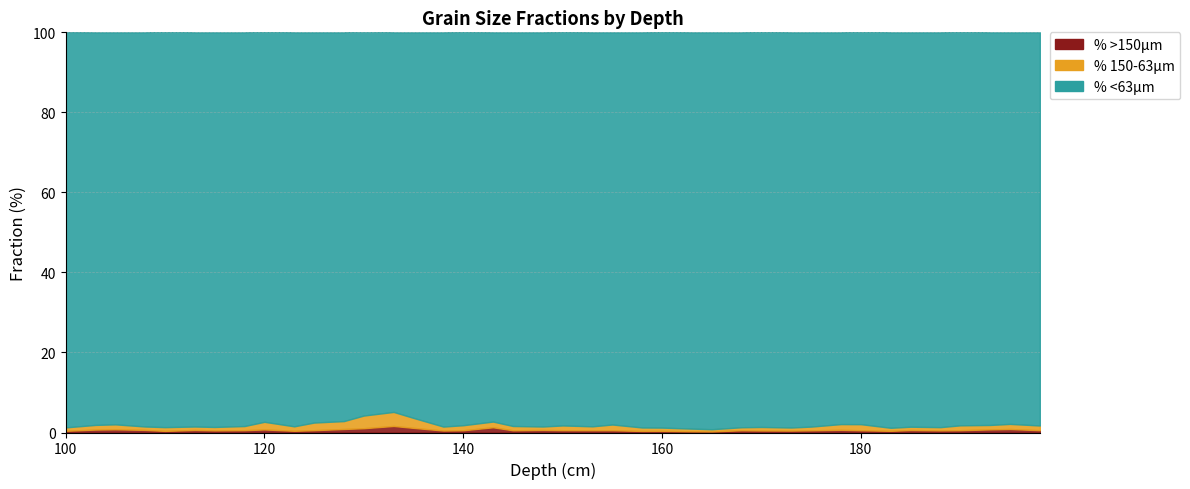

Which series has the largest total across all categories?

% <63µm